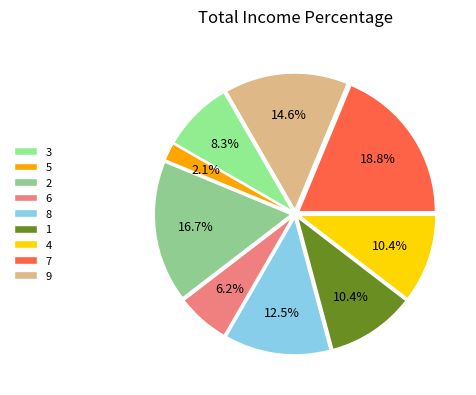

What is the smallest slice in the pie chart?

5